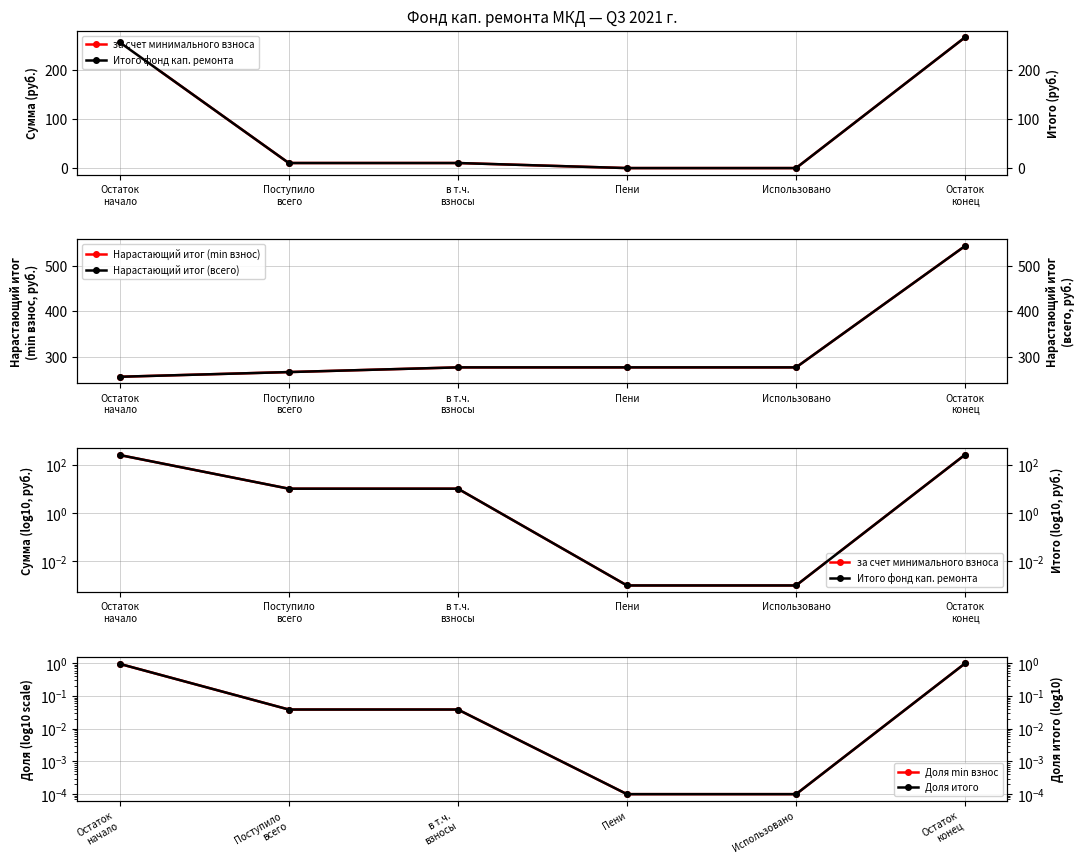

List the series in order of their peak value, highest first.

Нарастающий итог (min взнос), Нарастающий итог (всего), за счет минимального взноса, Итого фонд кап. ремонта, Доля min взнос, Доля итого